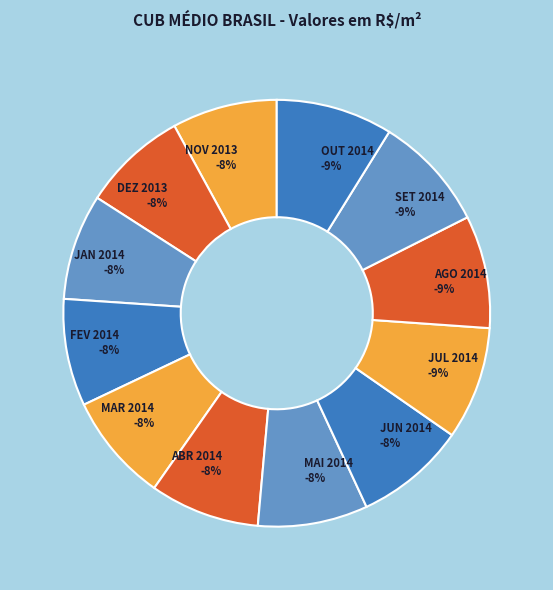

Is MAI 2014 the majority of the pie?

No